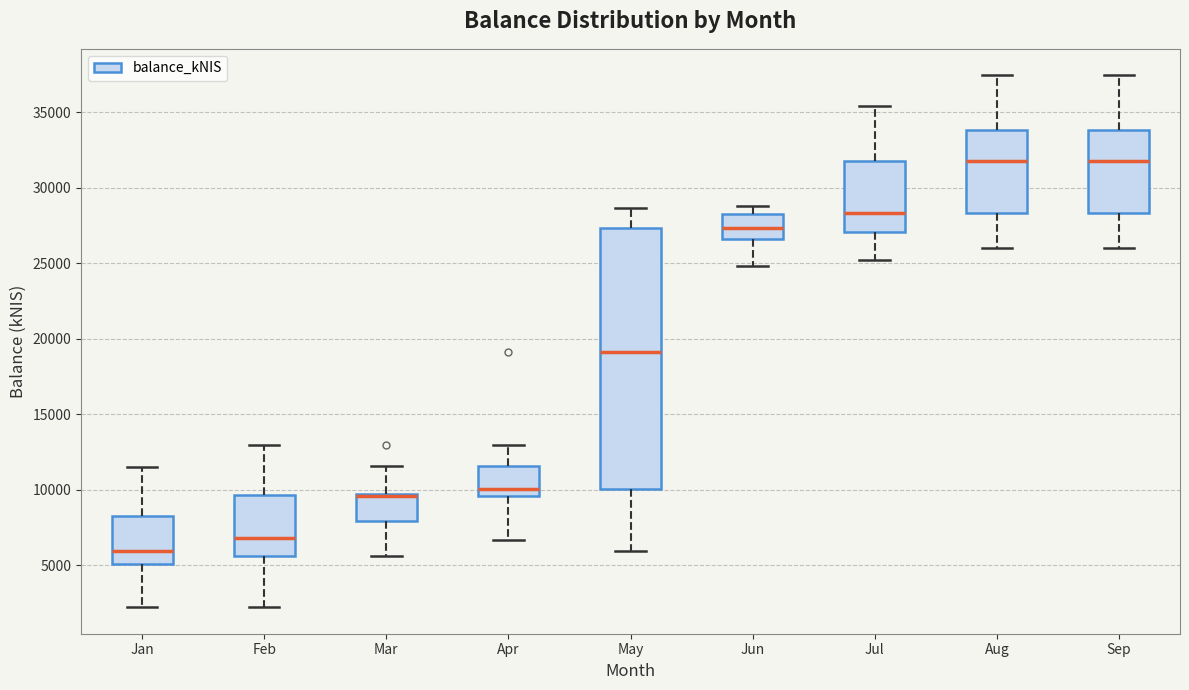

Which box is the tallest, from its lower edge to its upper edge?

May